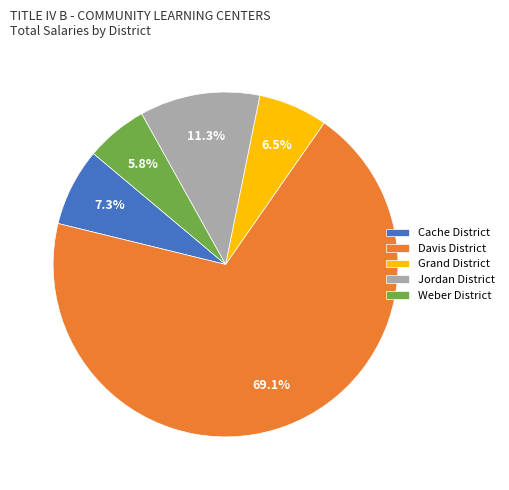

What portion of the pie excludes Weber District?

94.2%